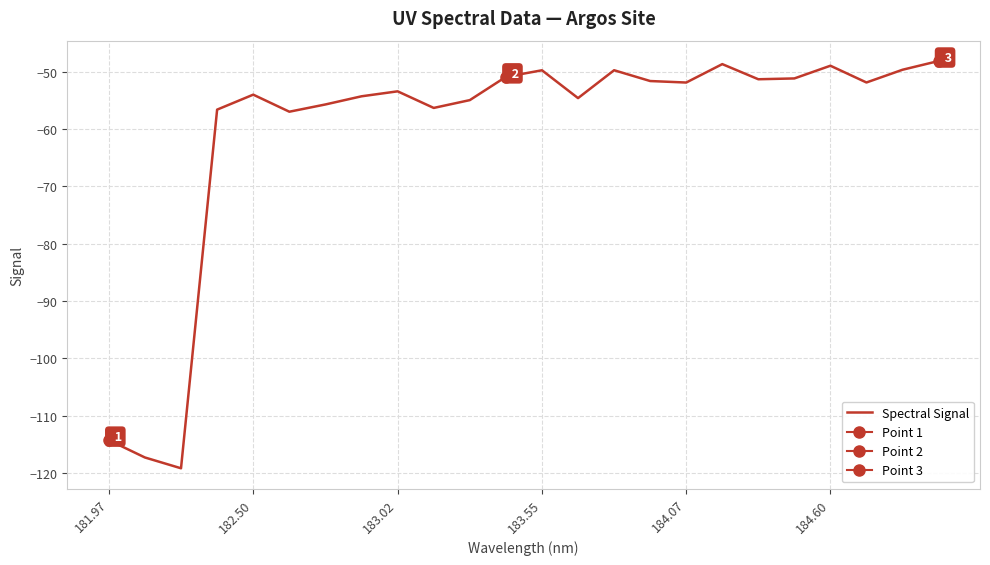

Is it true that Spectral Signal equals -82.3 at 183.02?

False